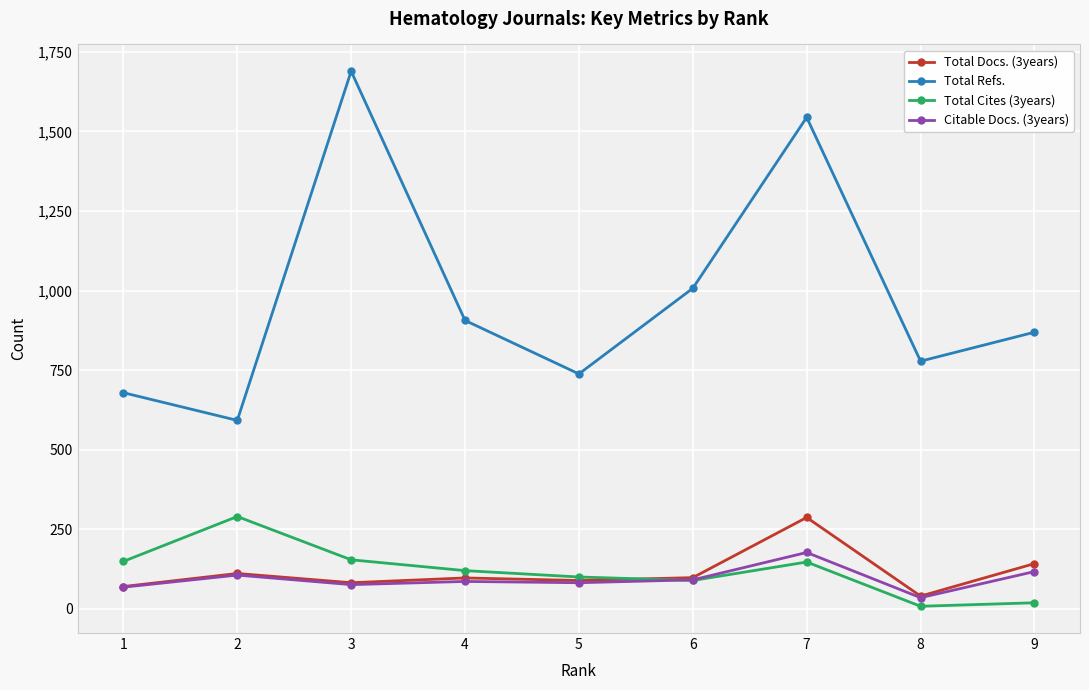

The value of Total Cites (3years) at 7 is 207. True or false?

False